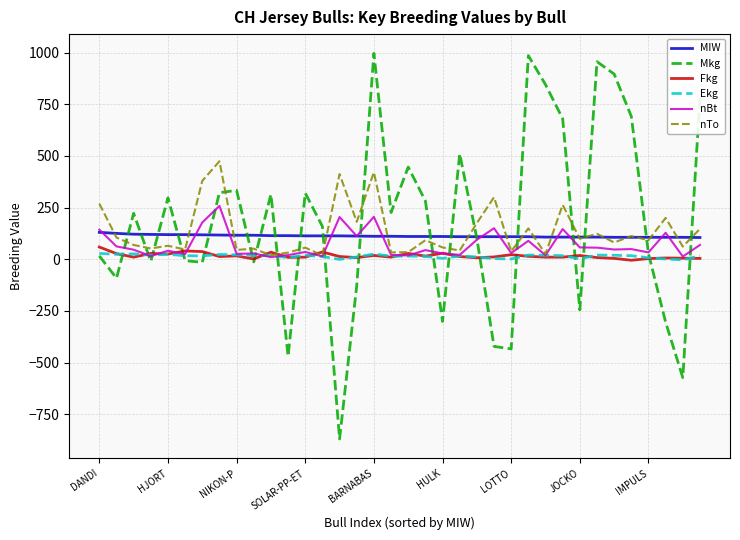

True or false: MIW and Fkg intersect in this chart.

False